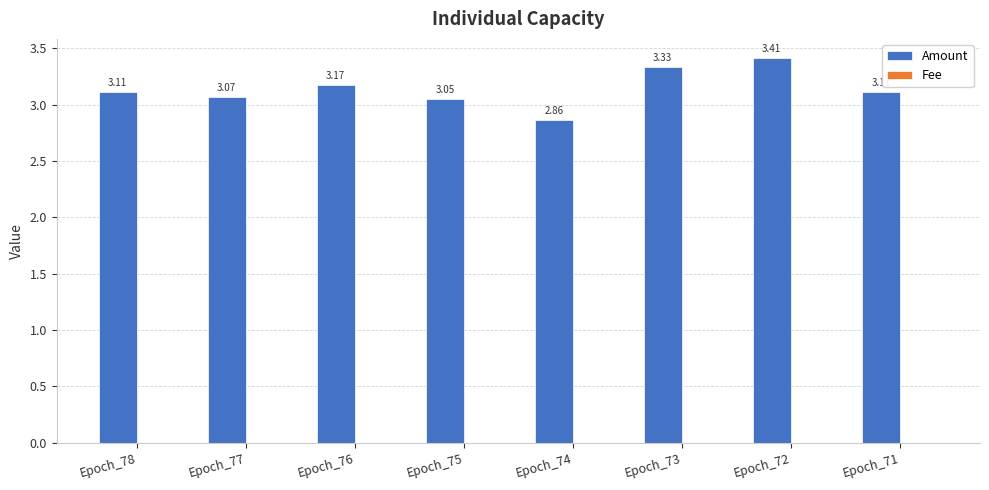

What is the sum of all Amount values?

25.1